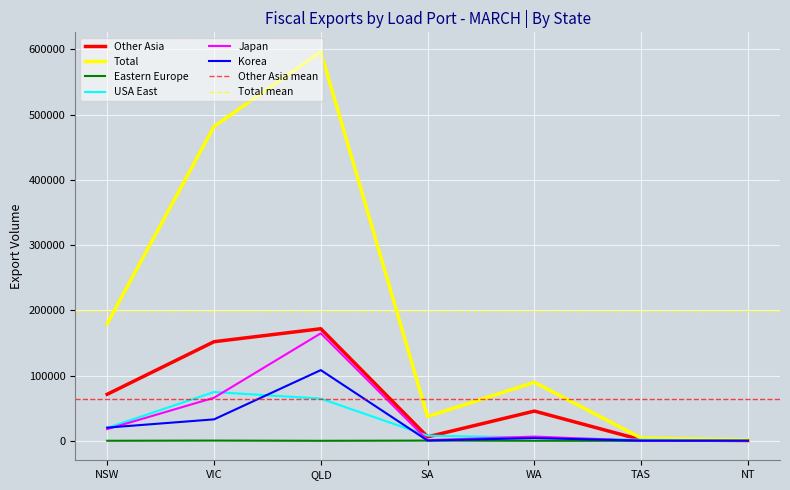

At SA, list the series in order from smallest to largest.

Eastern Europe, Korea, Japan, Other Asia, USA East, Total